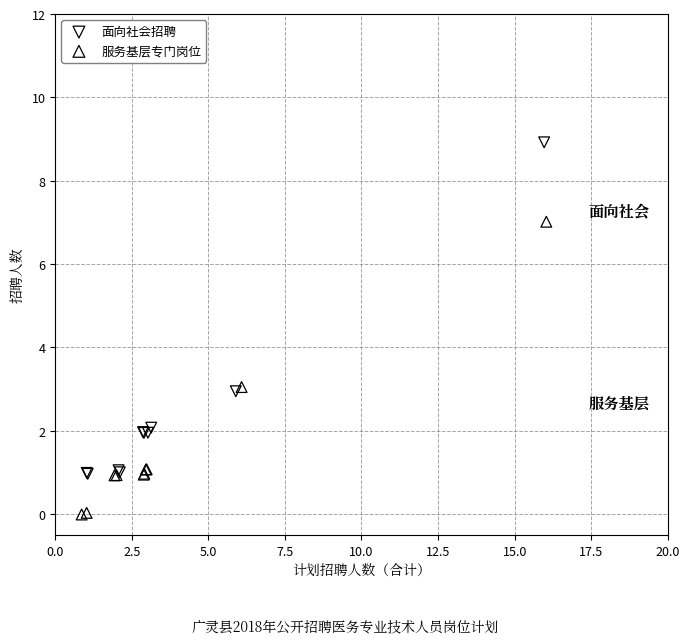

Which series reaches the maximum Y coordinate?

面向社会招聘